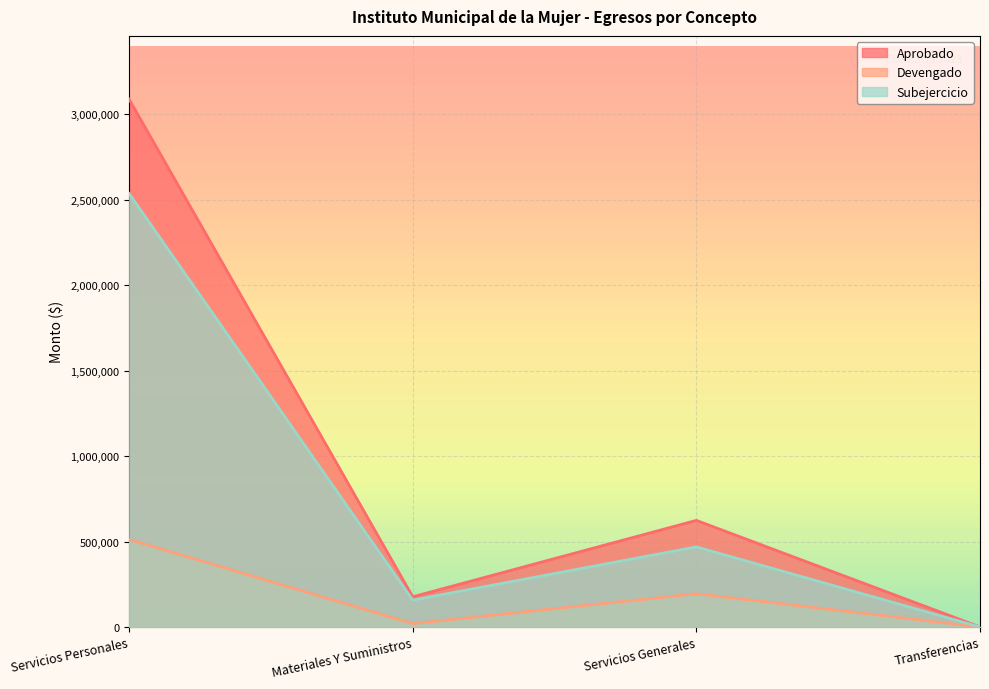

How many values in the Subejercicio series are below 468601?

2